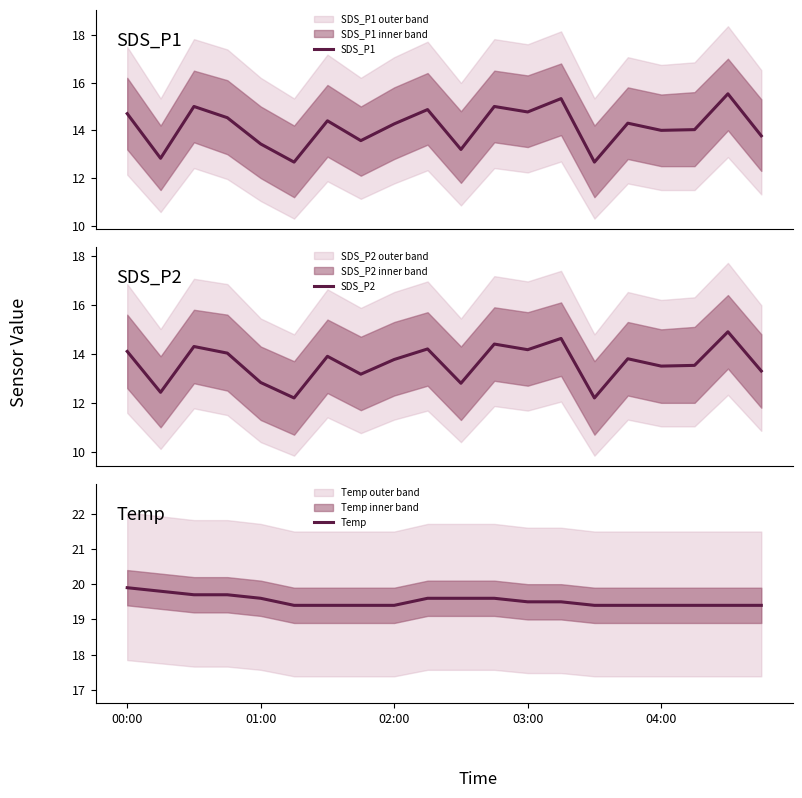

What is the maximum value shown in the chart?

19.9